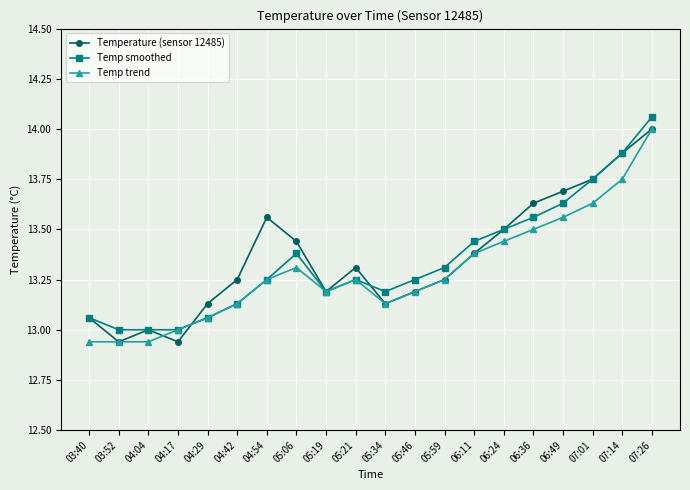

Between 03:40 and 05:19, which series saw the biggest shift?

Temp trend